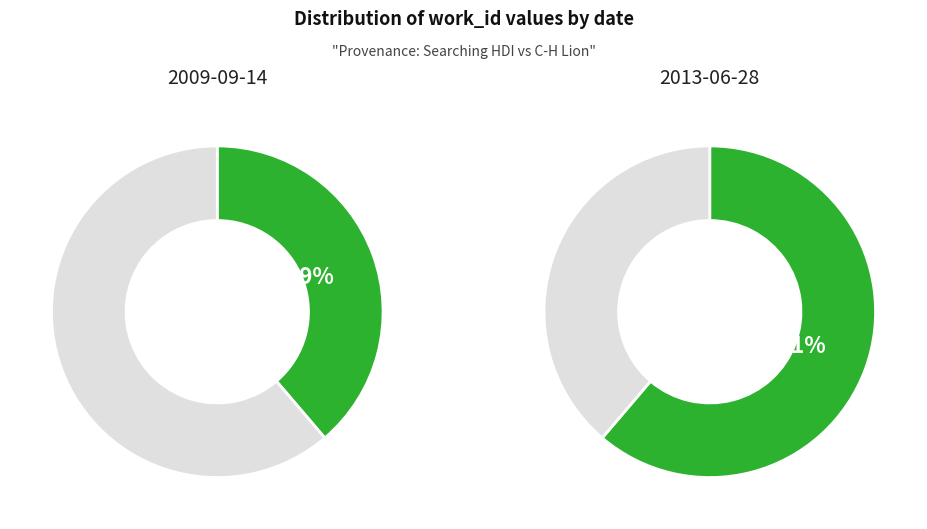

What percentage is the 2013-06-28 slice, to the nearest percent?

61%